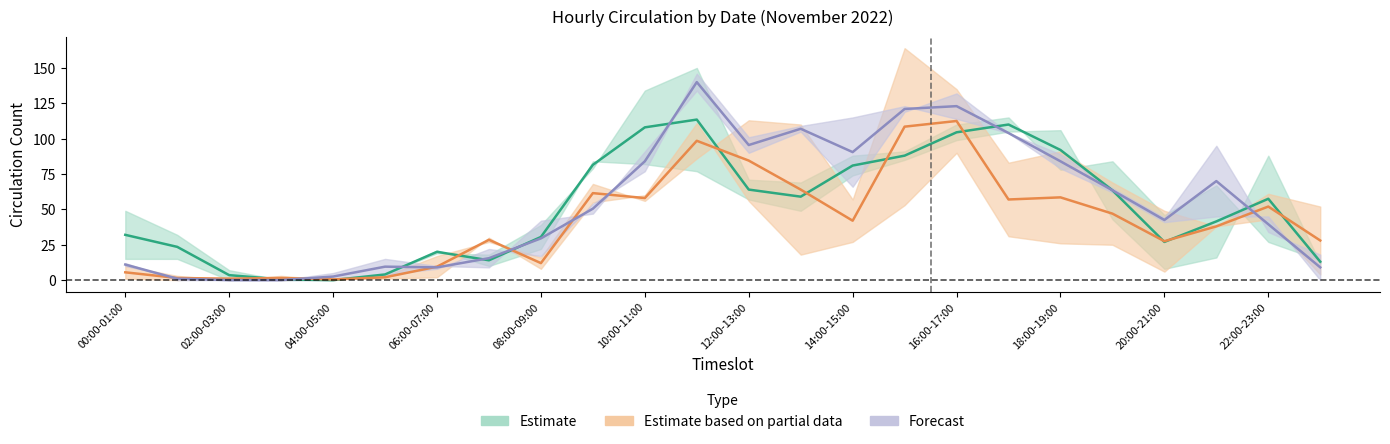

List the labels in order of 2022-11-29 value, smallest first.

02:00-03:00, 04:00-05:00, 03:00-04:00, 05:00-06:00, 23:00-24:00, 00:00-01:00, 01:00-02:00, 07:00-08:00, 06:00-07:00, 22:00-23:00, 08:00-09:00, 20:00-21:00, 21:00-22:00, 13:00-14:00, 12:00-13:00, 18:00-19:00, 09:00-10:00, 19:00-20:00, 14:00-15:00, 15:00-16:00, 16:00-17:00, 17:00-18:00, 10:00-11:00, 11:00-12:00